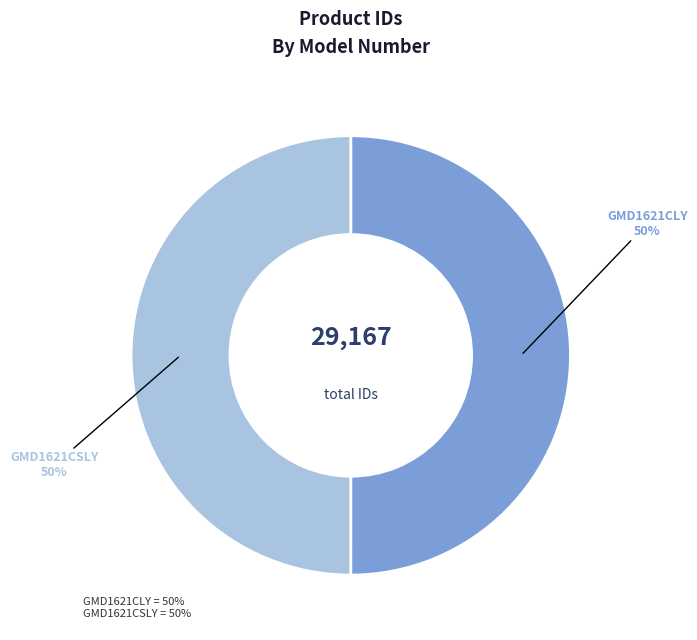

The GMD1621CLY slice represents 50% of the pie. True or false?

True